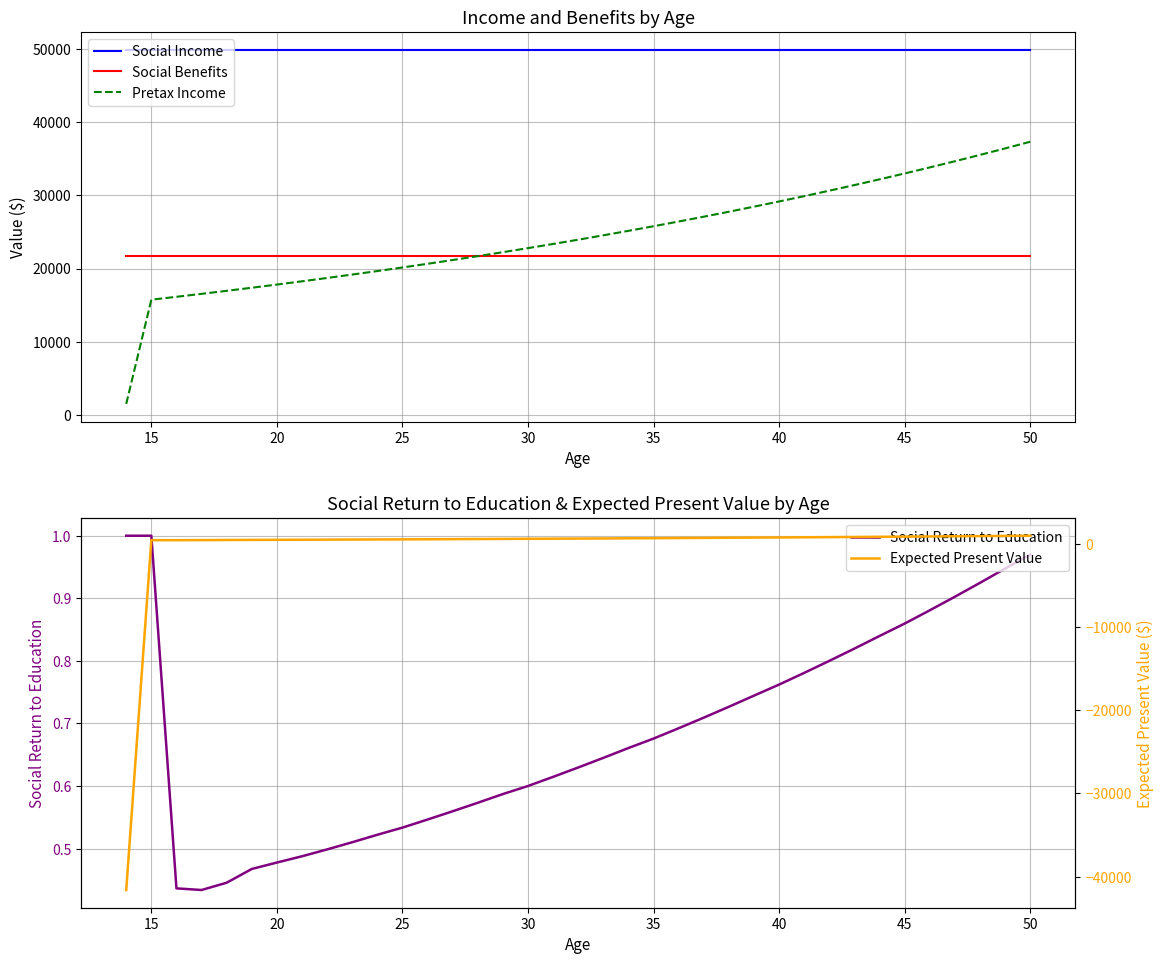

True or false: Social Income and Pretax Income intersect in this chart.

False